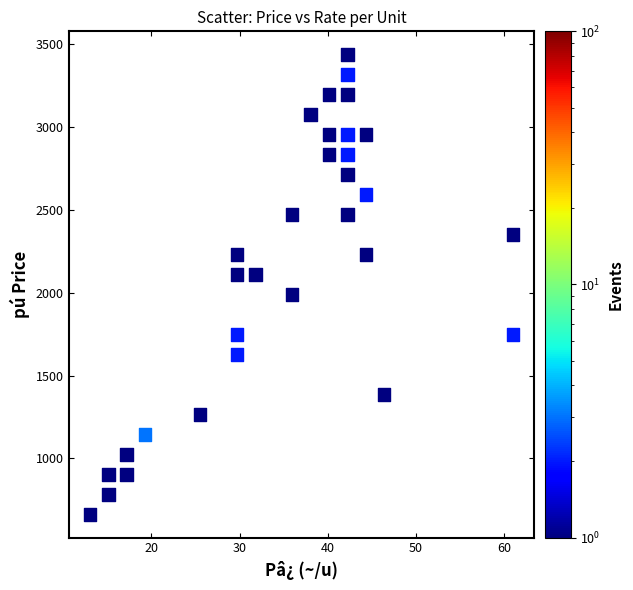

What is the range of Y values (max minus min)?

2779.2